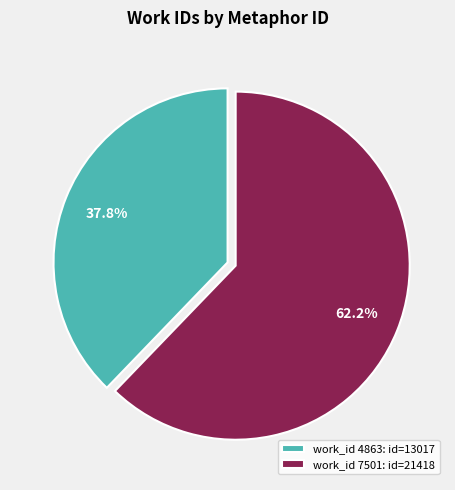

Which category has the biggest portion of the pie?

work_id 7501: id=21418